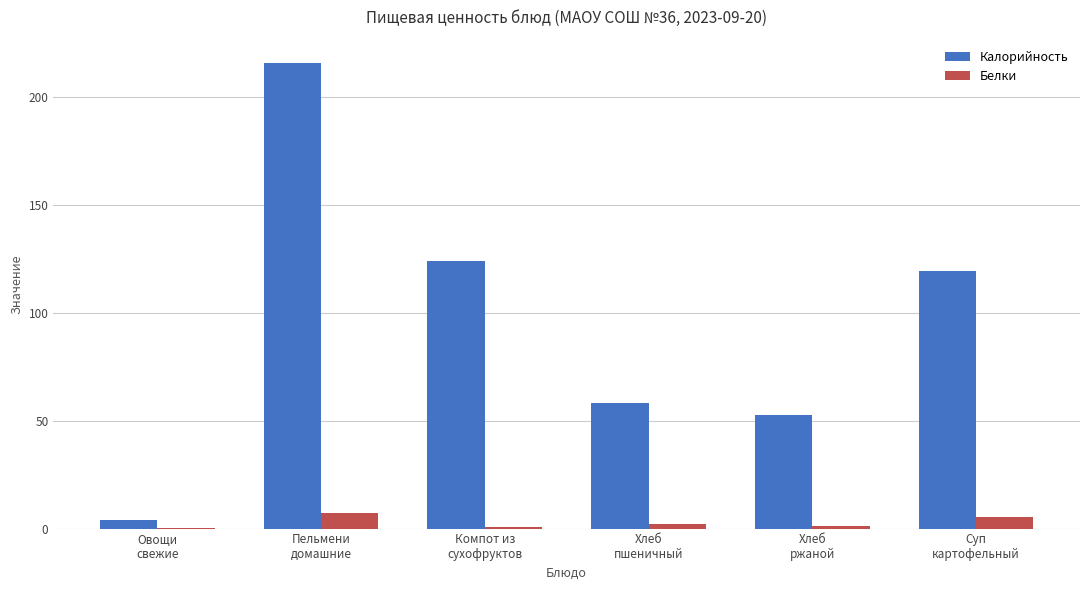

At which category is the sum across all series the highest?

Пельмени
домашние